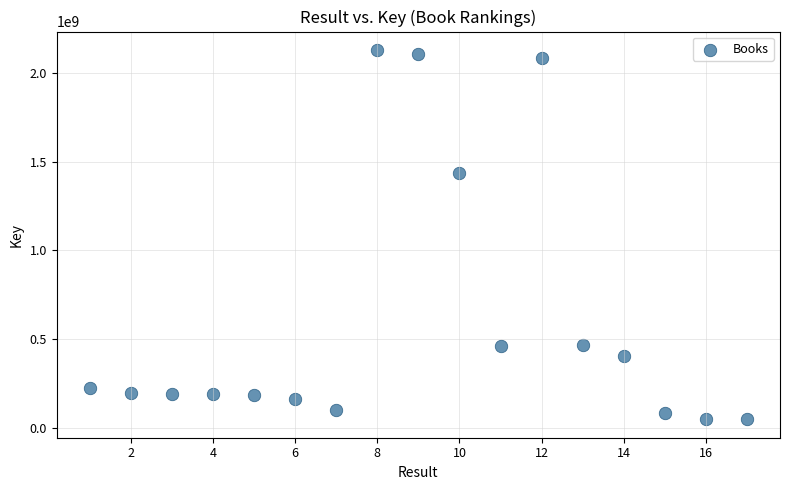

What Y value in the scatter plot is closest to 1088212798?

1435051550